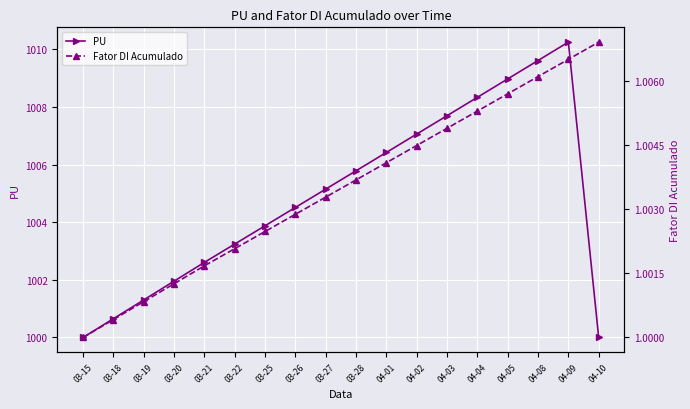

What position from the right is 03-25?

12